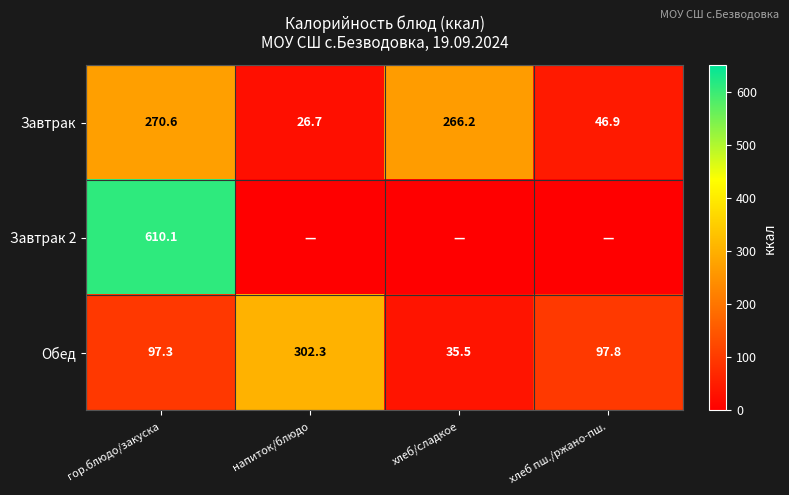

How many categories are shown in the chart?

4